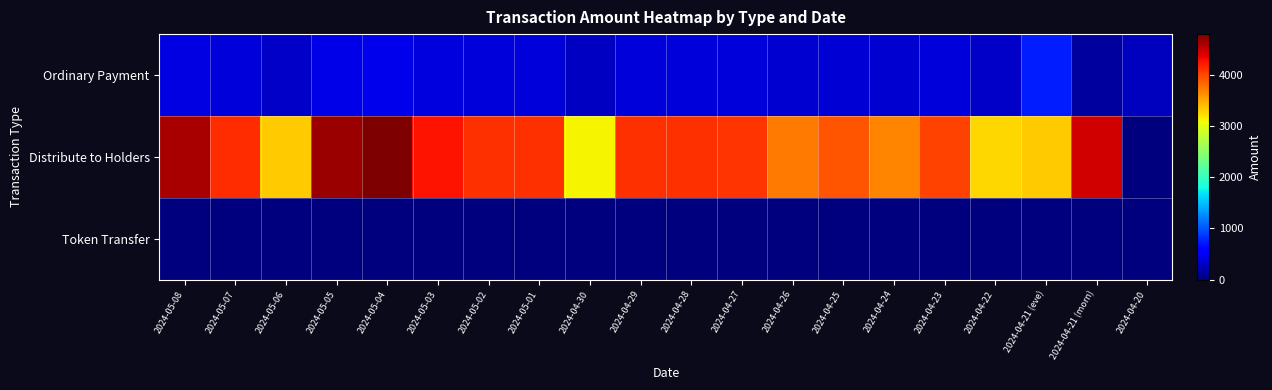

What is the total value across all series at 2024-05-04?

5237.7